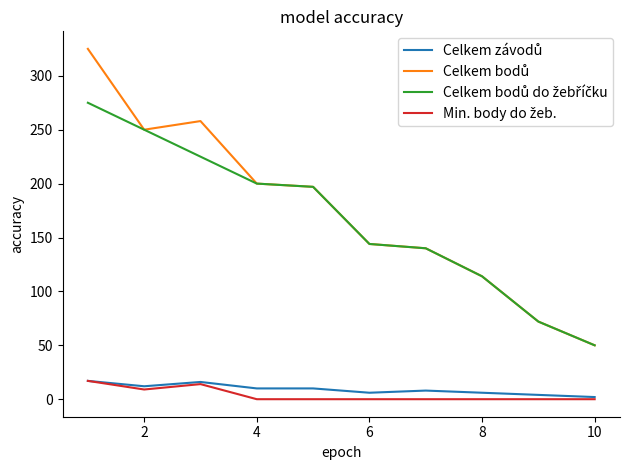

What is the greatest value displayed?

325